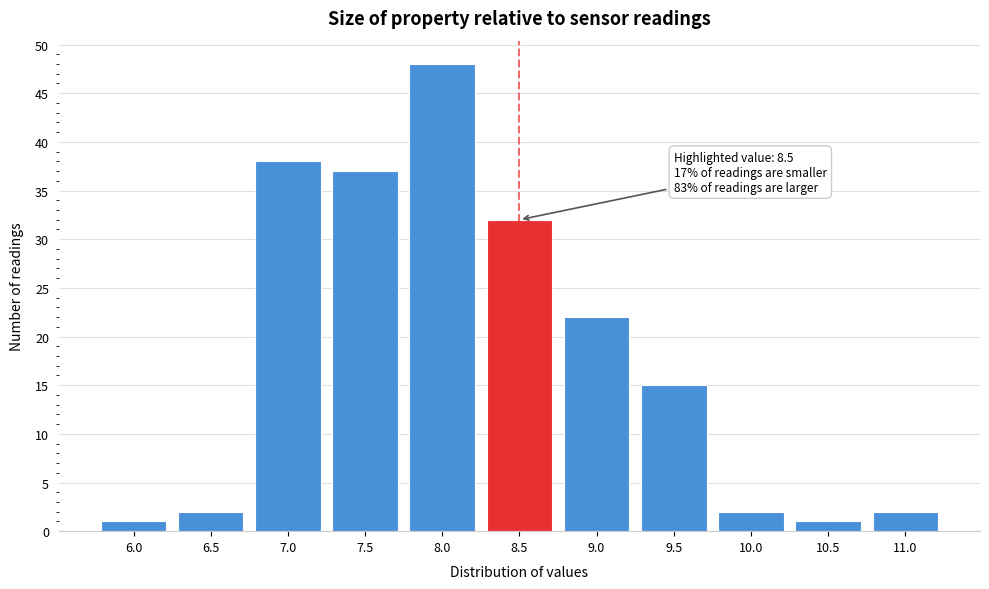

Reading left to right, transcribe all the data shown in this chart.

1	2	38	37	48	32	22	15	2	1	2